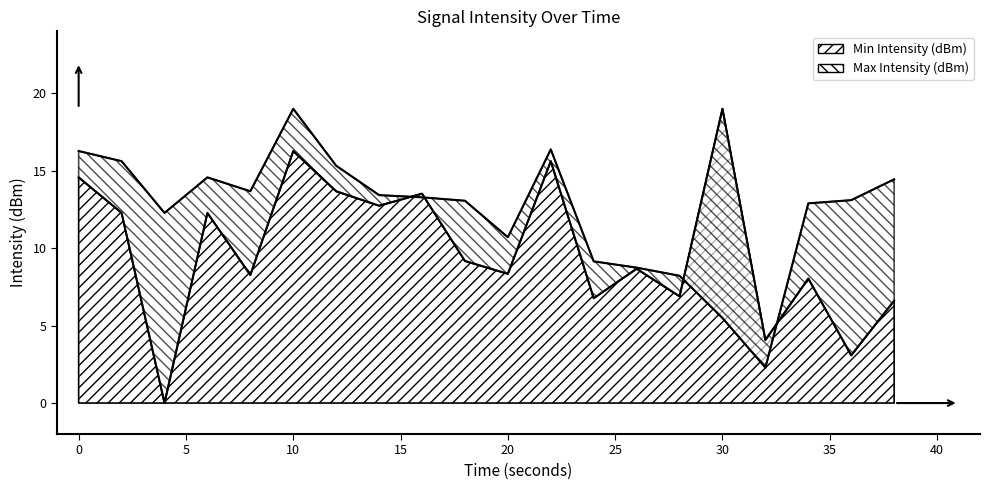

What is the value of the Min Intensity (dBm) point at the 15th from the left?

6.9